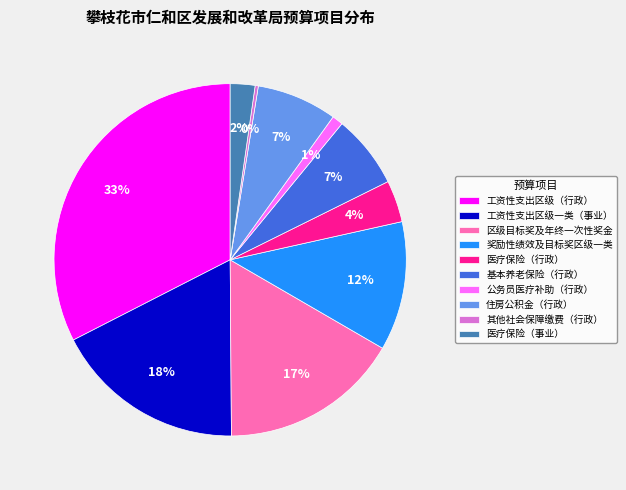

The 基本养老保险（行政） slice represents 1% of the pie. True or false?

False